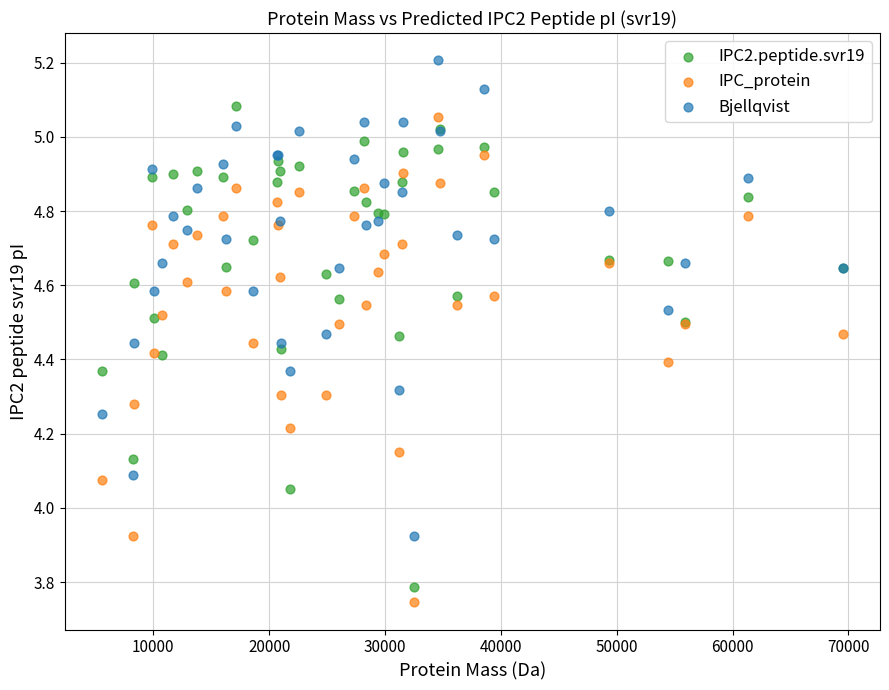

Which series has the widest spread of Y values?

IPC_protein